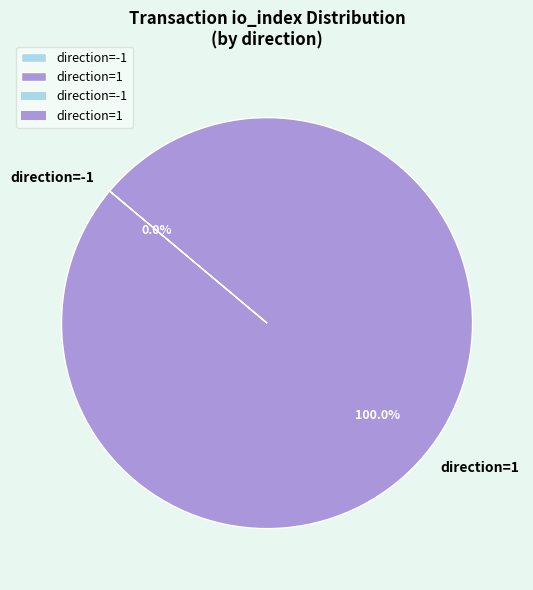

True or false: direction=1 accounts for 93% of the total.

False